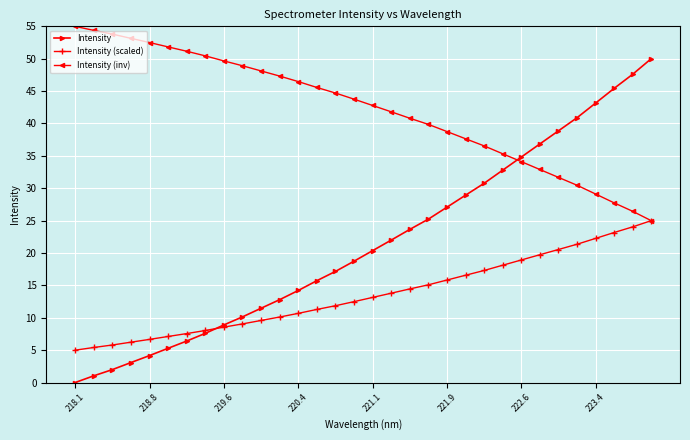

What is the maximum value shown in the chart?

55.0